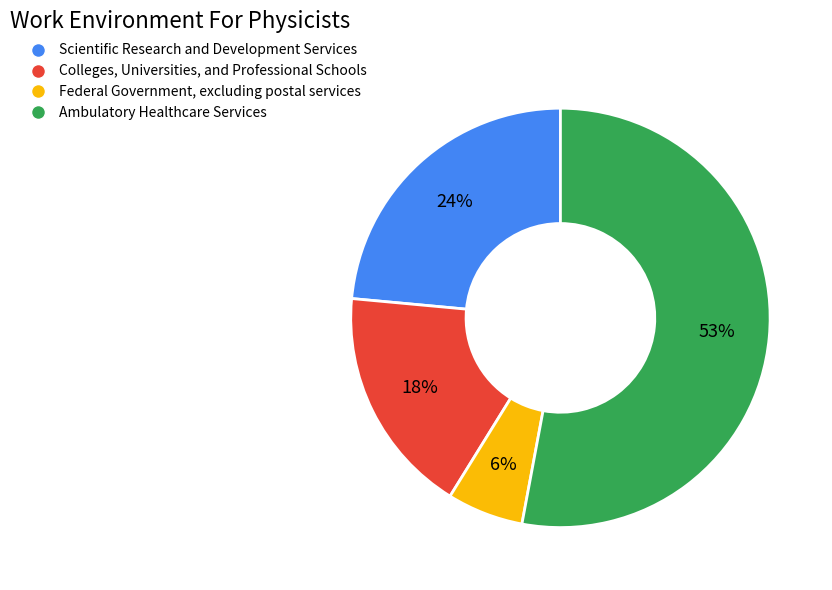

Is there any slice that represents more than half of the pie?

Yes